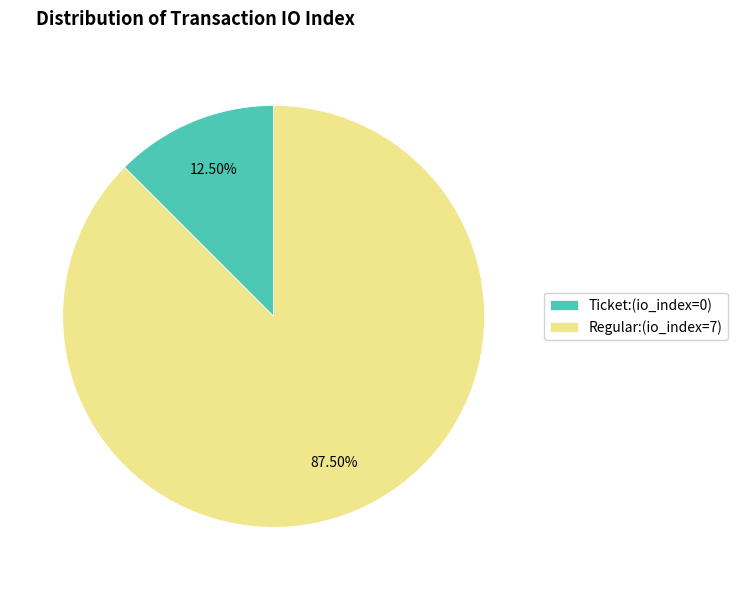

To the nearest percent, what is the difference between the largest and smallest slice percentages?

75%